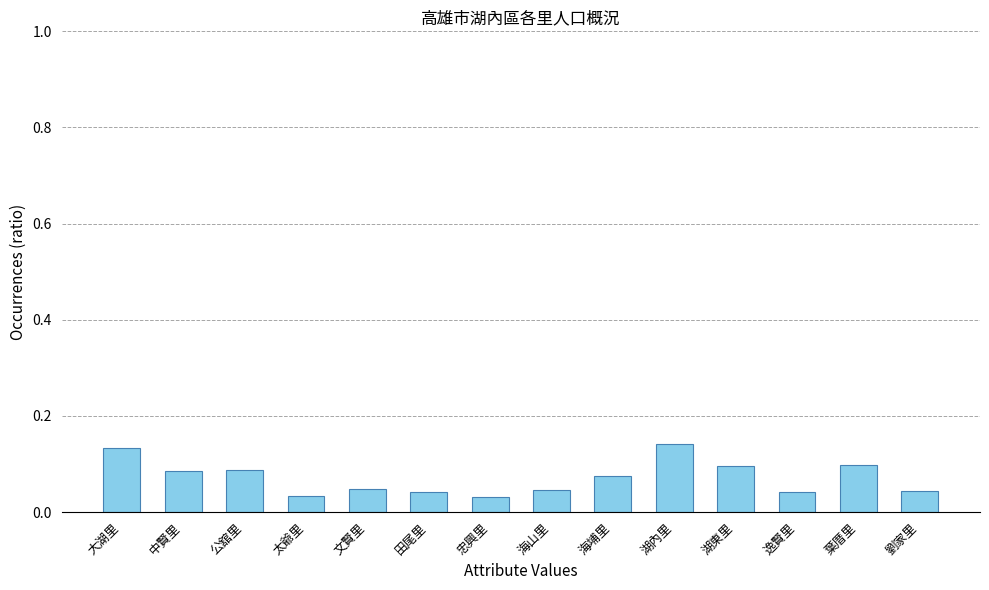

How many values are between 0 and 1?

14